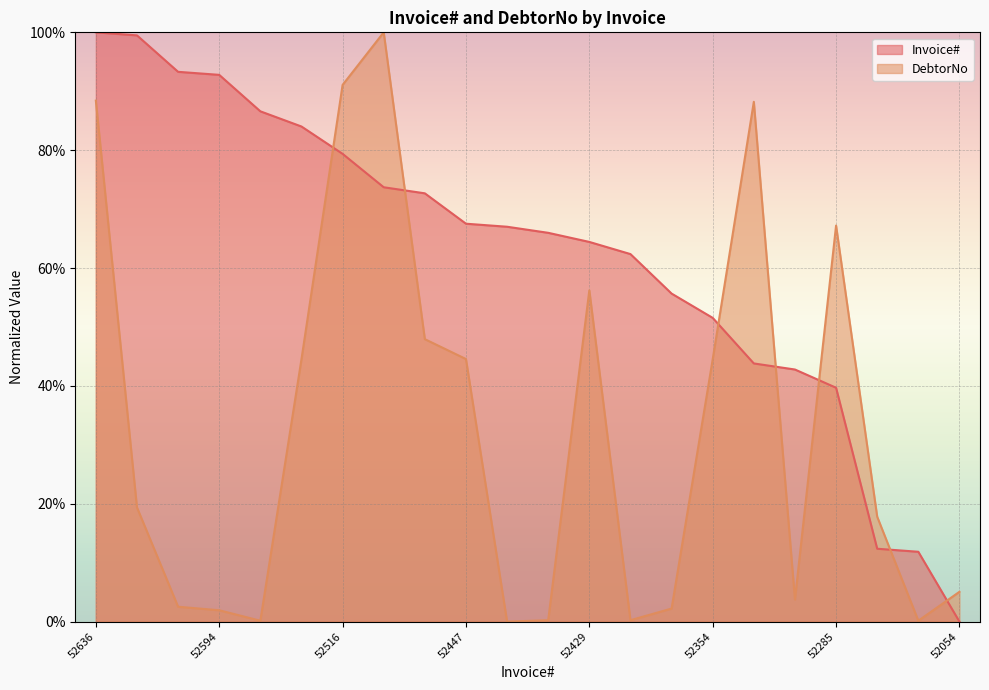

At which category does DebtorNo reach its first local valley?

52558